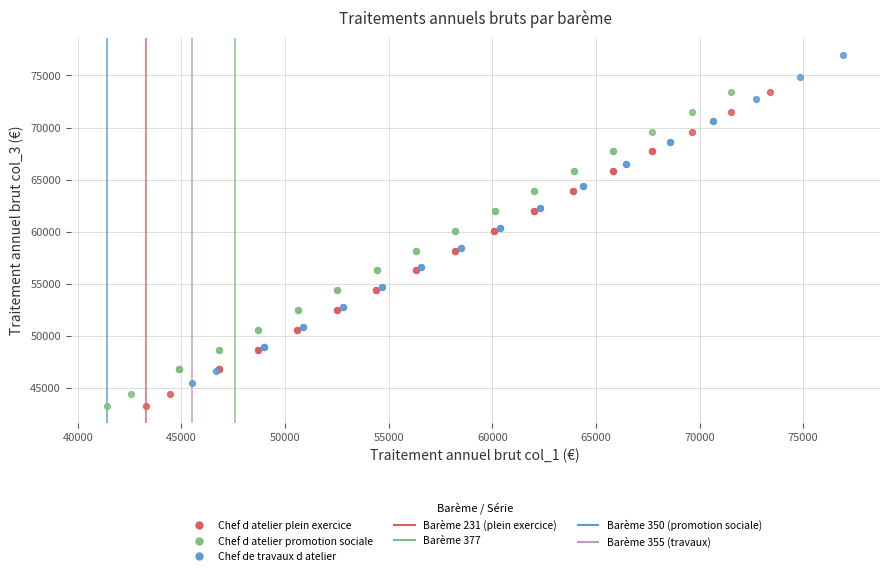

Which series has the largest Y range (max minus min)?

Chef de travaux d atelier